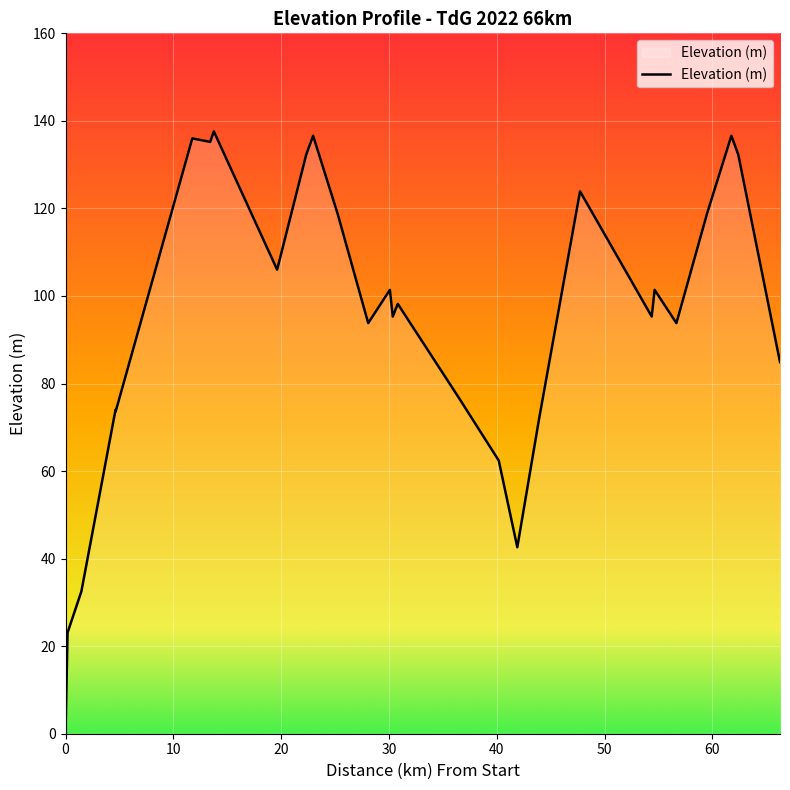

How many values are above zero?

27